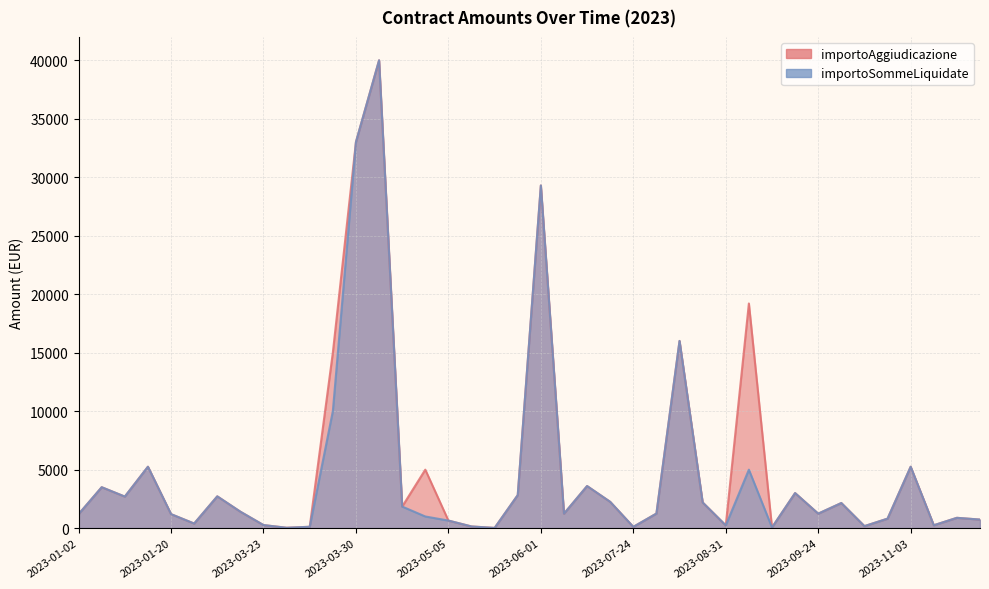

Which series has the largest range (max minus min)?

importoAggiudicazione